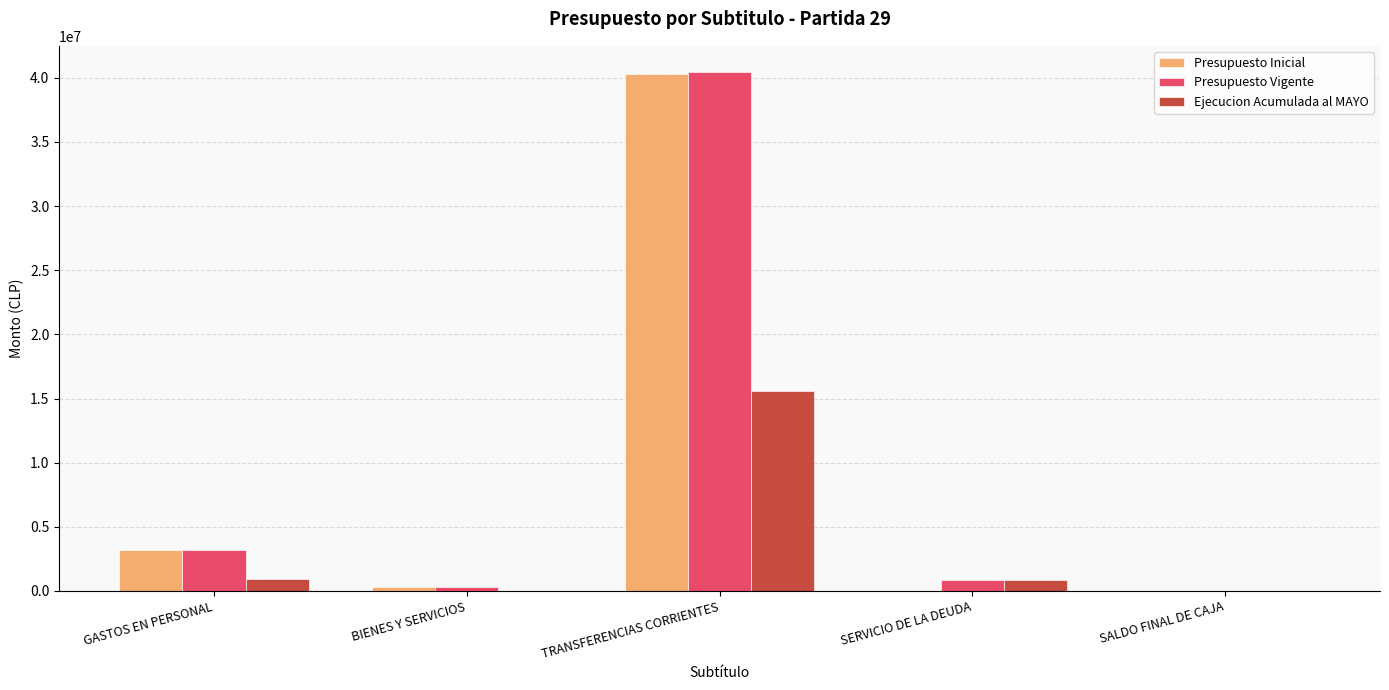

At which label does Presupuesto Inicial reach its peak?

TRANSFERENCIAS CORRIENTES